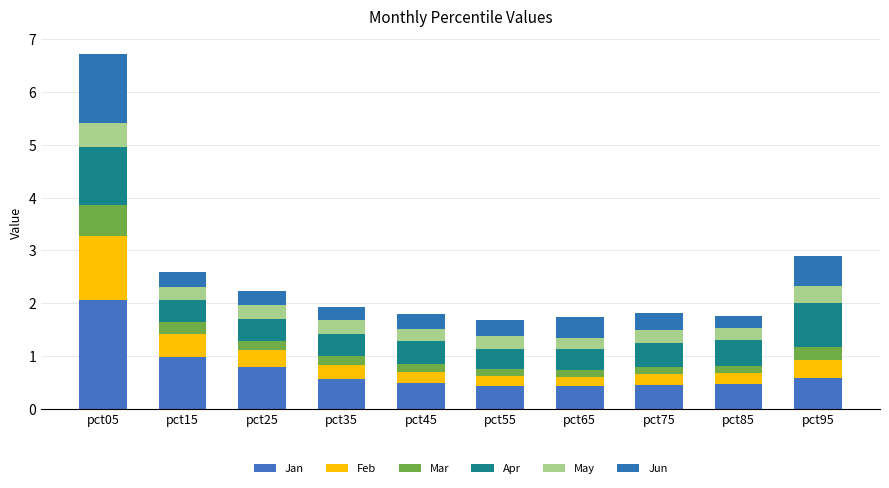

How many bars are there in total?

10